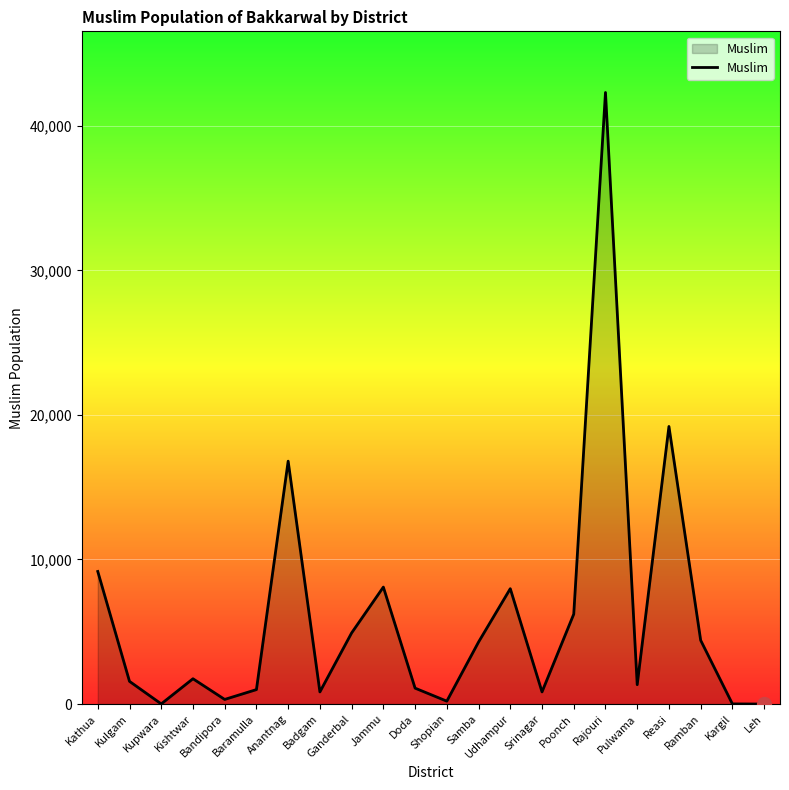

What is the difference between the values at Pulwama and Poonch?

4880